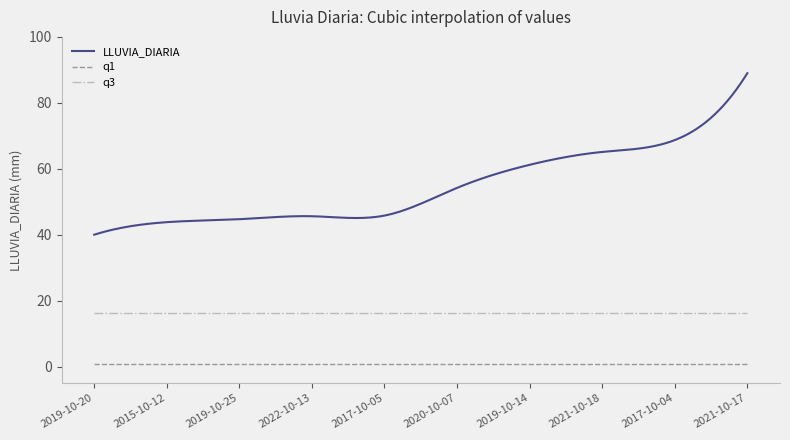

True or false: q3 and q1 intersect in this chart.

False